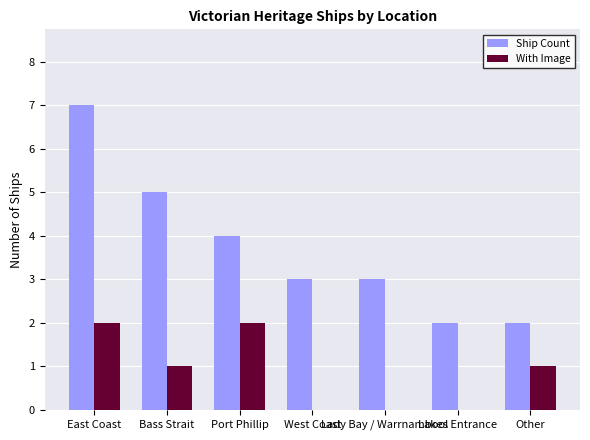

What is the maximum value for Ship Count?

7